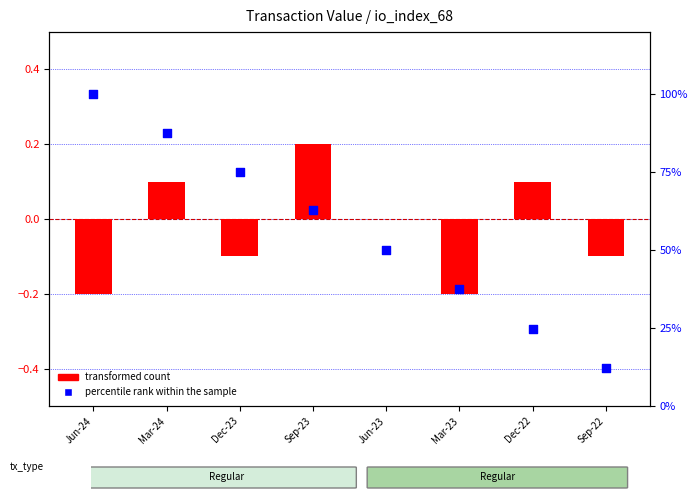

At how many categories does at least one series exceed 86?

2